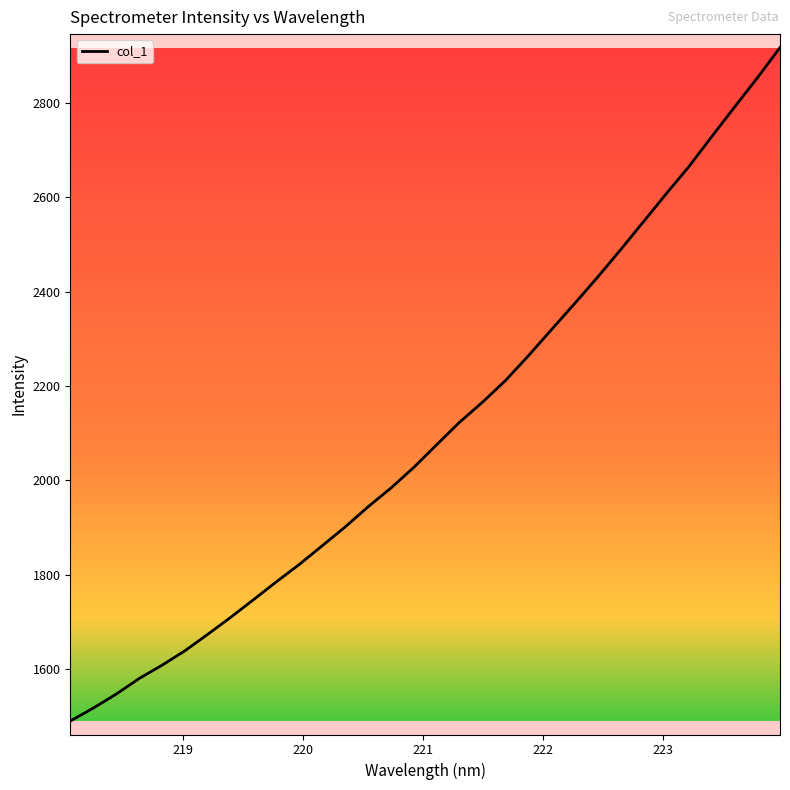

What is the difference between the maximum and minimum values?

1426.5